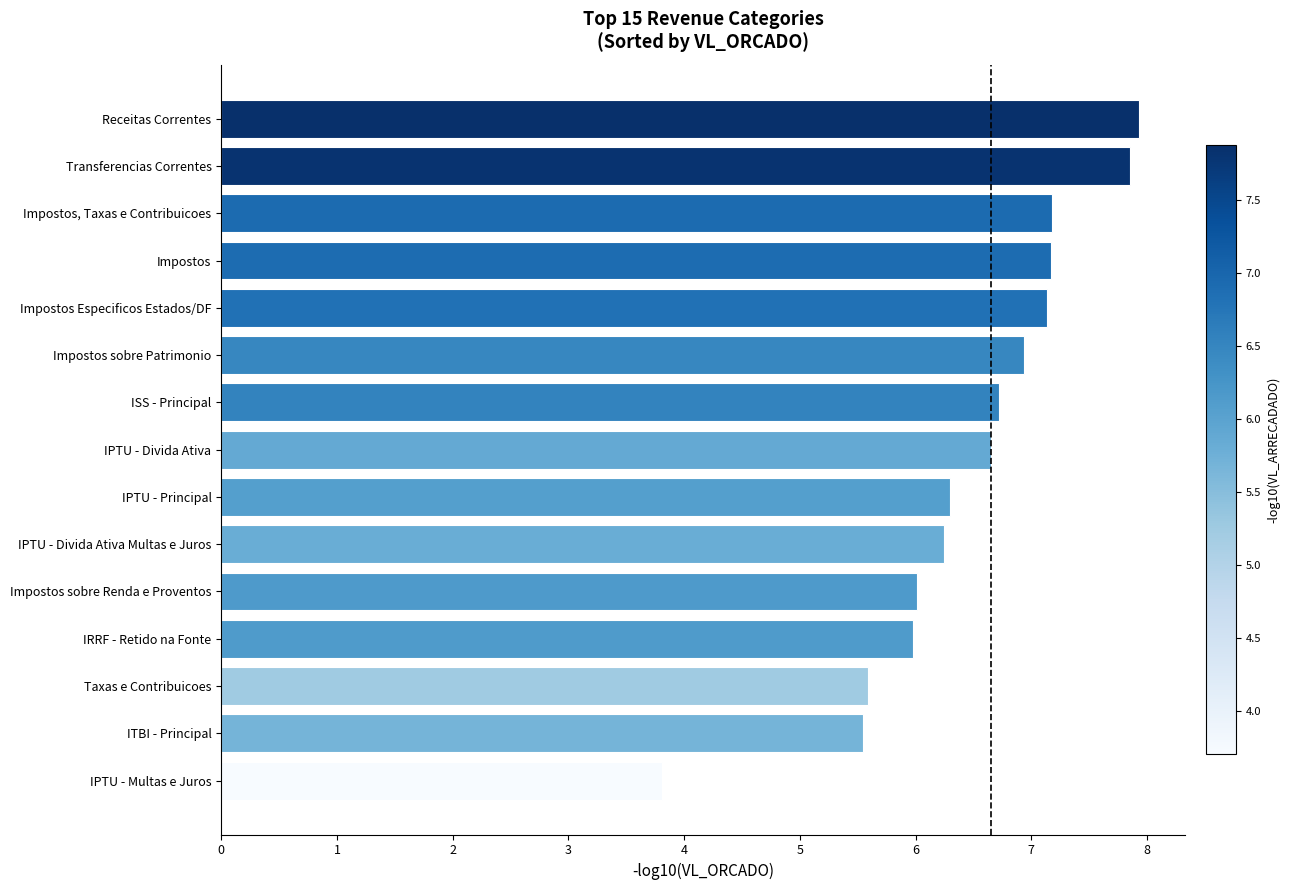

Is it true that the value at Impostos Especificos Estados/DF is 7.1?

True